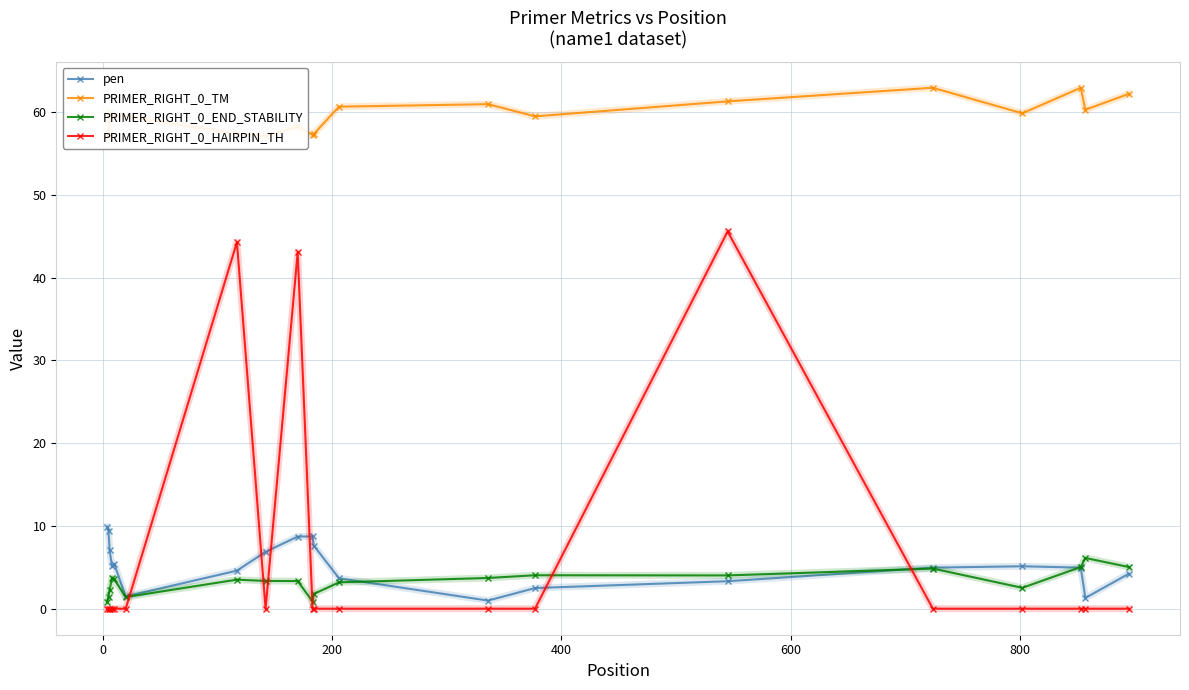

What is the minimum value for pen?

1.0